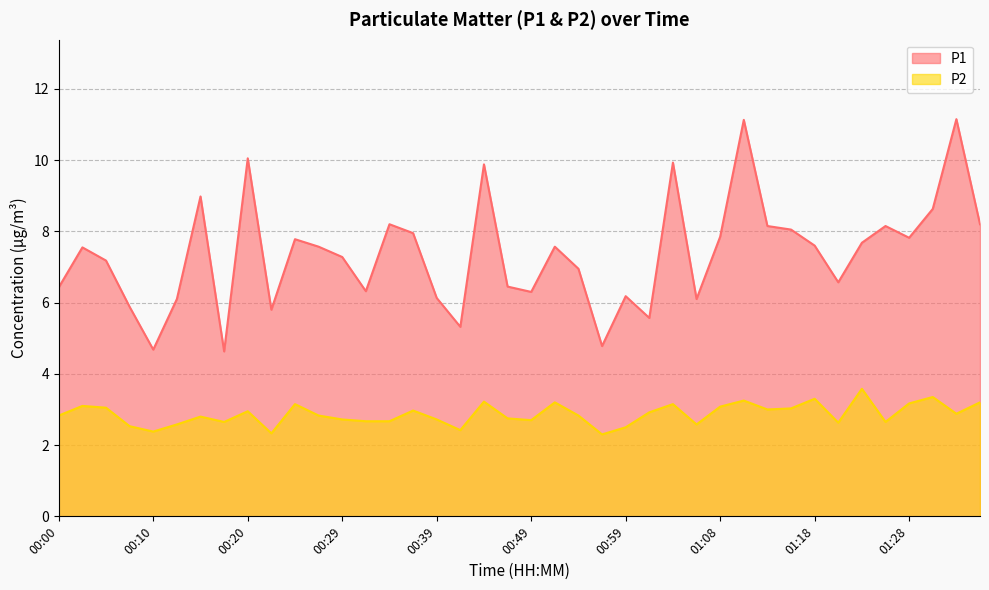

How many lines are shown in the chart?

2